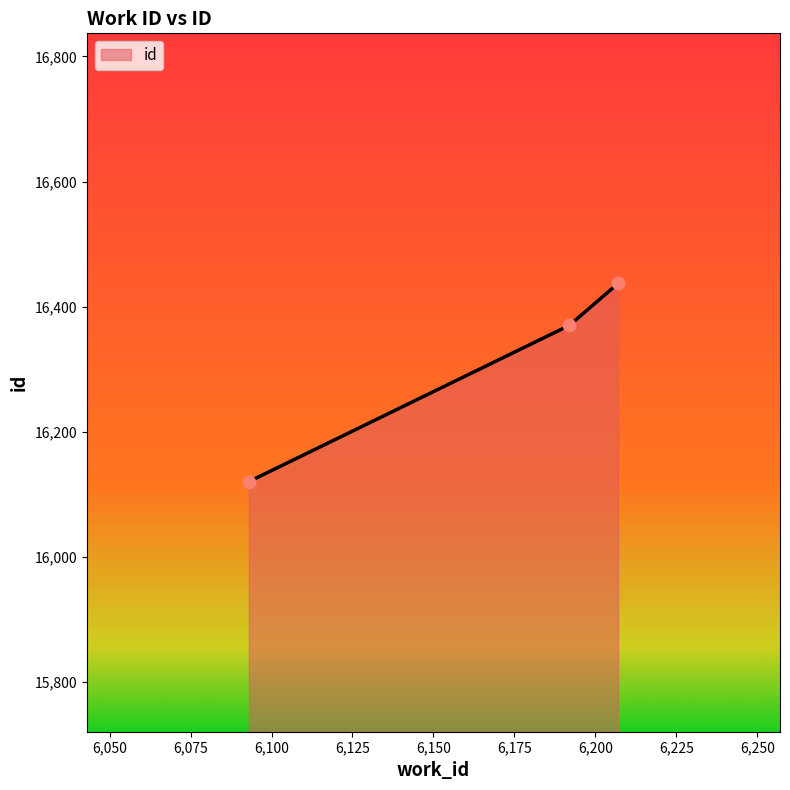

What is the greatest value displayed?

16437